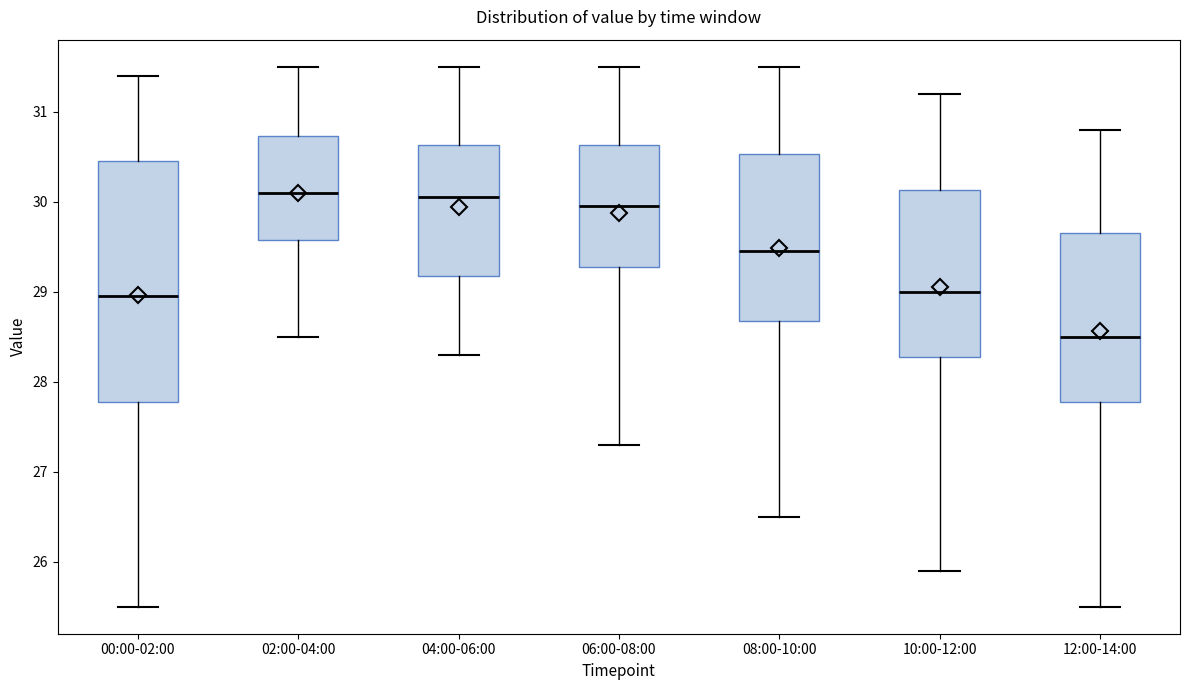

Reading left to right, transcribe this box plot: for each box, give where its median line is, the range the box spans, and where its two whiskers end, as read against the y-axis. The values are not printed on the chart, so give them approximately, as read against the axis.

00:00-02:00: median 29.0, box 27.8 to 30.5, whiskers 25.5 to 31.4
02:00-04:00: median 30.1, box 29.6 to 30.7, whiskers 28.5 to 31.5
04:00-06:00: median 30.1, box 29.2 to 30.6, whiskers 28.3 to 31.5
06:00-08:00: median 30.0, box 29.3 to 30.6, whiskers 27.3 to 31.5
08:00-10:00: median 29.5, box 28.7 to 30.5, whiskers 26.5 to 31.5
10:00-12:00: median 29.0, box 28.3 to 30.1, whiskers 25.9 to 31.2
12:00-14:00: median 28.5, box 27.8 to 29.7, whiskers 25.5 to 30.8